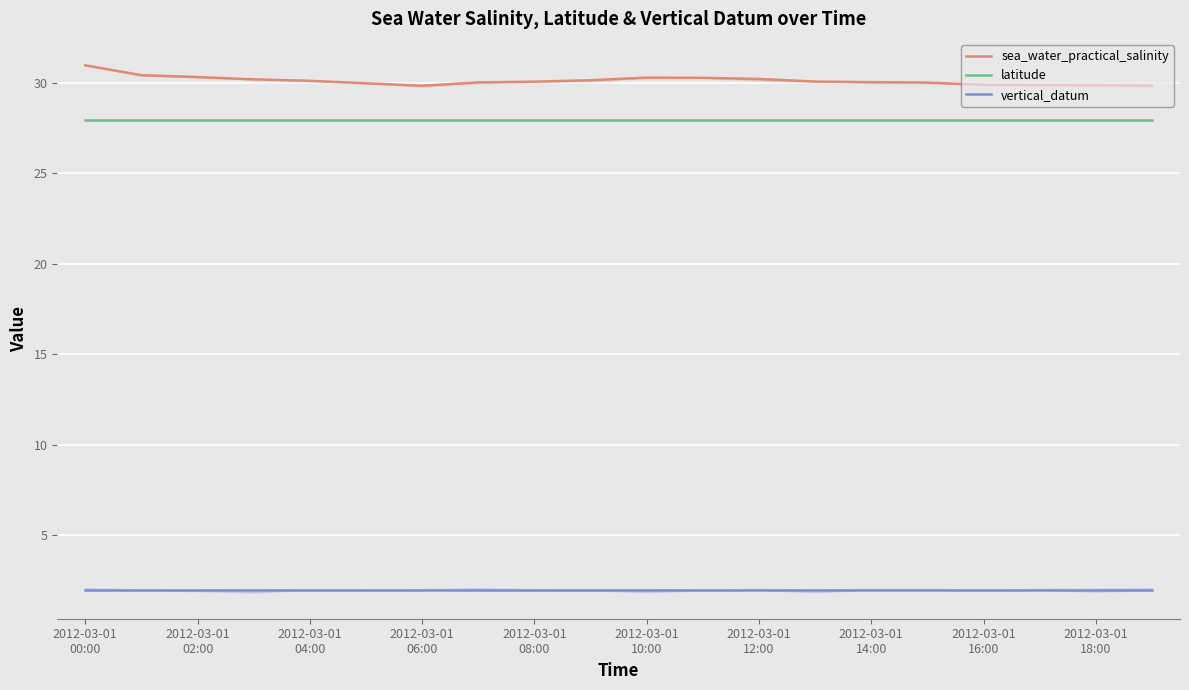

Reading left to right, extract all data points from this chart.

sea_water_practical_salinity: 31.0	30.4	30.3	30.2	30.1	30.0	29.8	30.0	30.0	30.1	30.3	30.3	30.2	30.1	30.0	30.0	29.9	29.9	29.9	29.8
latitude: 27.9	27.9	27.9	27.9	27.9	27.9	27.9	27.9	27.9	27.9	27.9	27.9	27.9	27.9	27.9	27.9	27.9	27.9	27.9	27.9
vertical_datum: 2.0	2.0	2.0	2.0	2.0	2.0	2.0	2.0	2.0	2.0	2.0	2.0	2.0	2.0	2.0	2.0	2.0	2.0	2.0	2.0